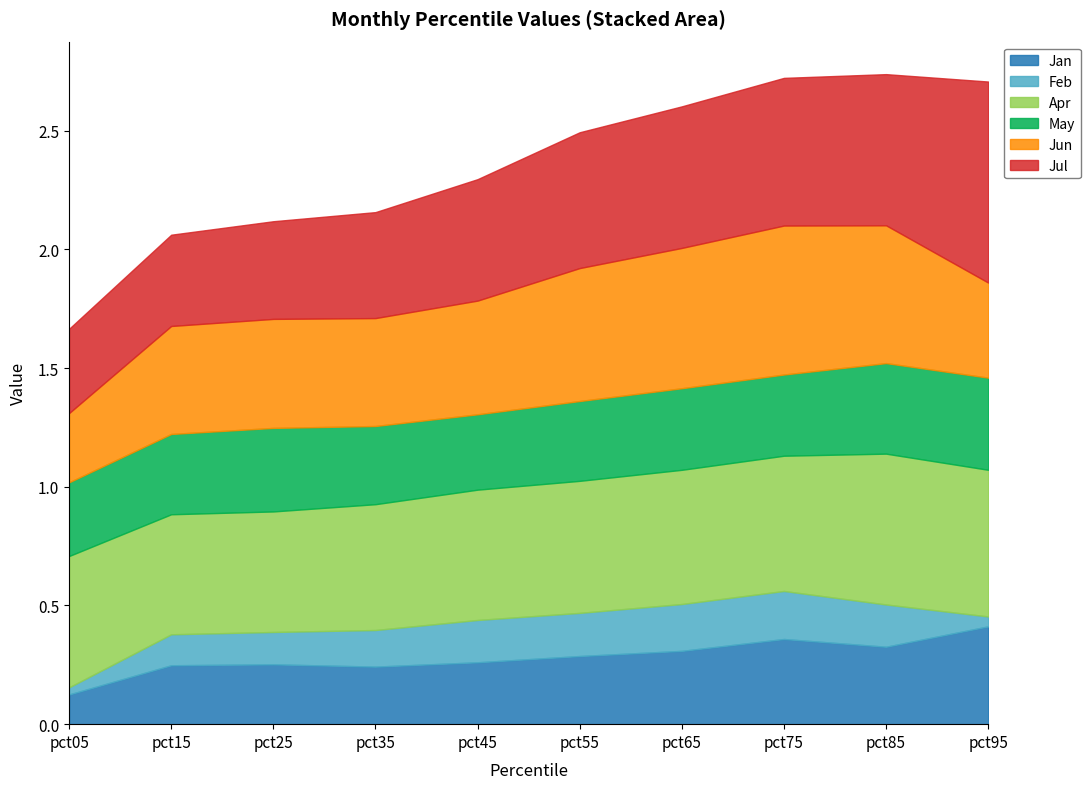

Rank the series at pct65 from lowest to highest value.

Feb, Jan, May, Apr, Jun, Jul